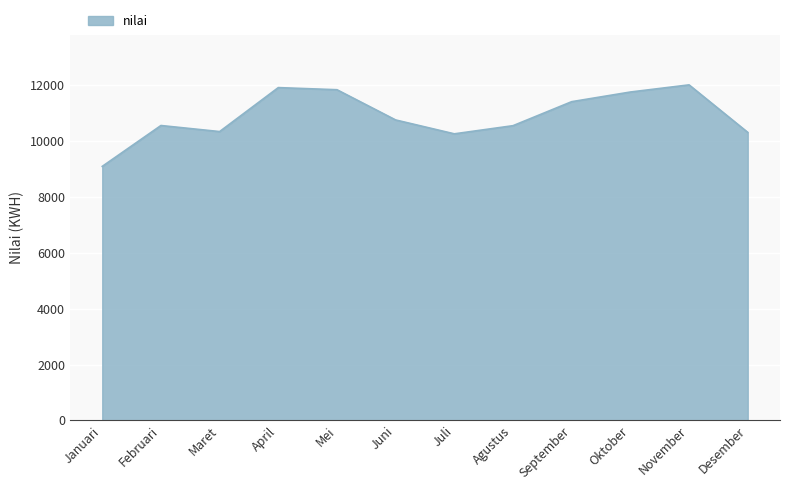

The value at September is 18948. True or false?

False